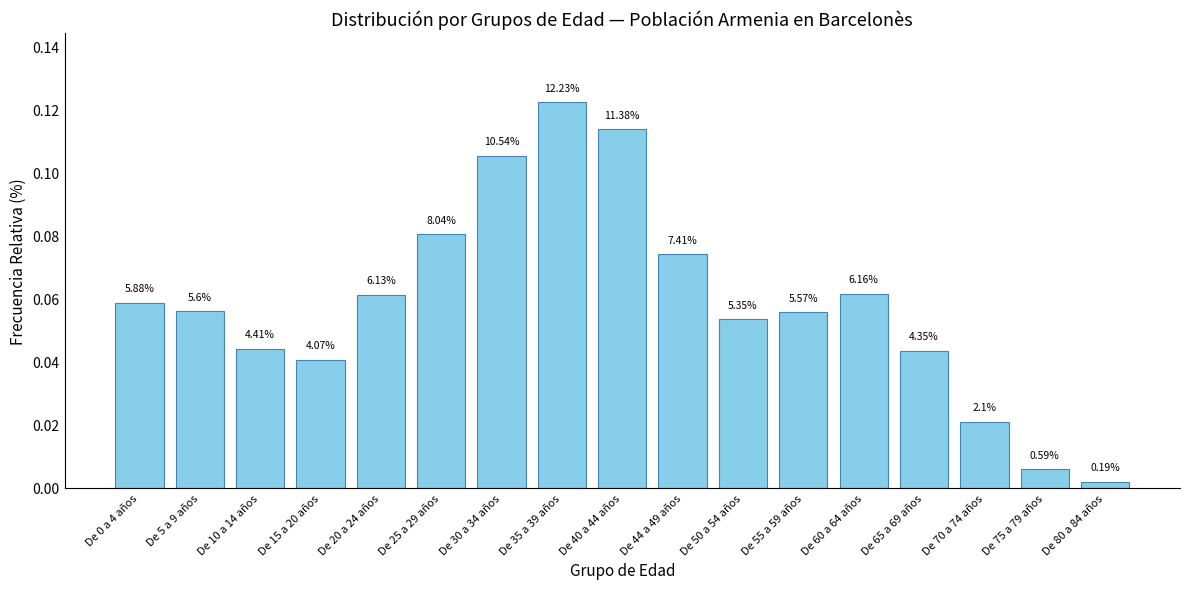

Does the chart contain any negative values?

No